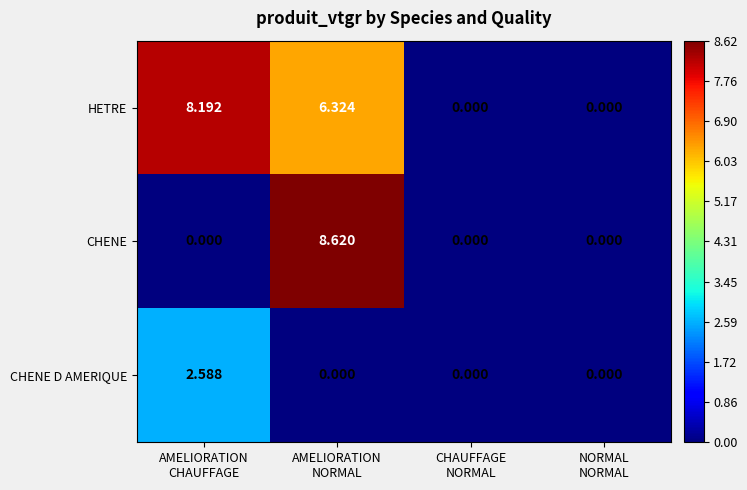

List the series in order of their overall mean, highest first.

HETRE, CHENE, CHENE D AMERIQUE